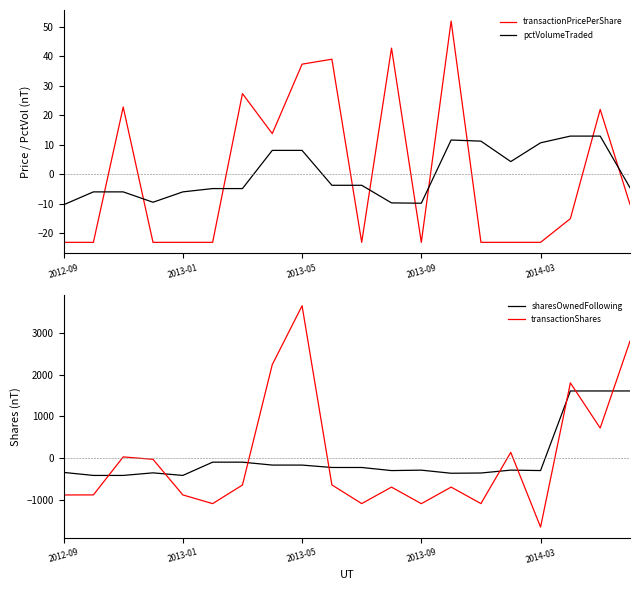

Reading left to right, transcribe all the data shown in this chart.

transactionPricePerShare: -23.2	-23.2	22.8	-23.2	-23.2	-23.2	27.4	13.8	37.4	39.1	-23.2	42.8	-23.2	52.0	-23.2	-23.2	-23.2	-15.1	22.0	-10.3
pctVolumeTraded: -10.4	-6.0	-6.0	-9.6	-6.0	-4.9	-4.9	8.1	8.1	-3.8	-3.8	-9.8	-9.9	11.6	11.2	4.3	10.6	12.9	12.9	-4.6
sharesOwnedFollowing: -343.5	-416.0	-416.0	-354.2	-416.0	-97.8	-97.8	-167.8	-167.8	-225.4	-225.4	-299.8	-289.4	-363.8	-358.1	-288.8	-299.1	1608.9	1608.9	1608.9
transactionShares: -884.0	-883.0	28.0	-30.0	-883.0	-1092.0	-646.0	2240.0	3651.0	-643.0	-1091.0	-696.0	-1093.0	-696.0	-1091.0	137.0	-1654.0	1802.0	720.0	2804.0